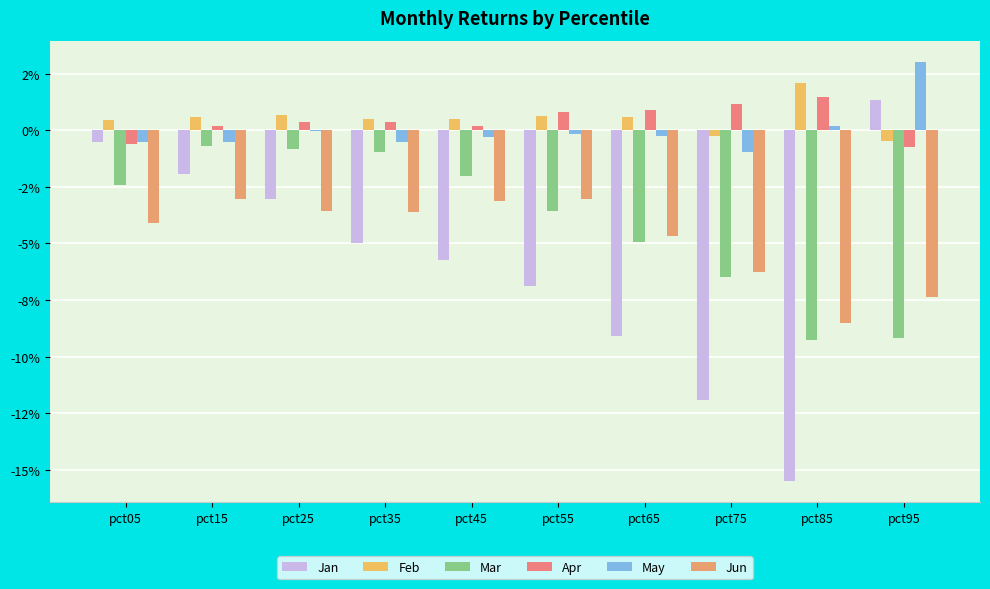

At which category does the chart reach its peak across all series?

pct95